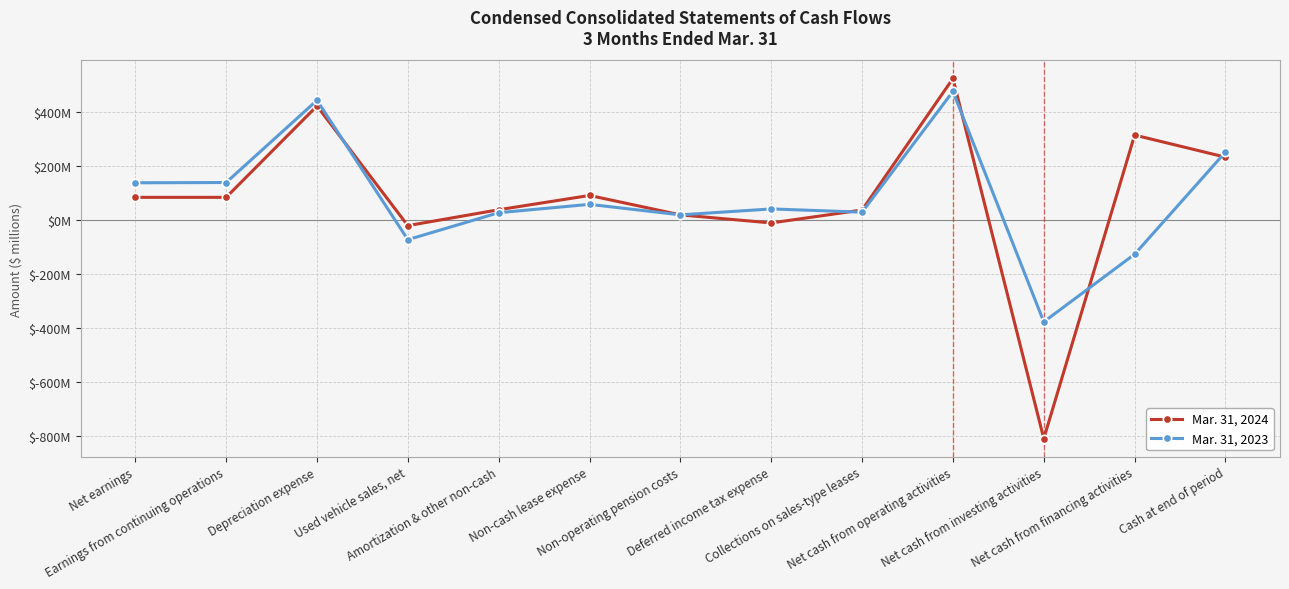

Where is the first local maximum for Mar. 31, 2023?

Depreciation expense